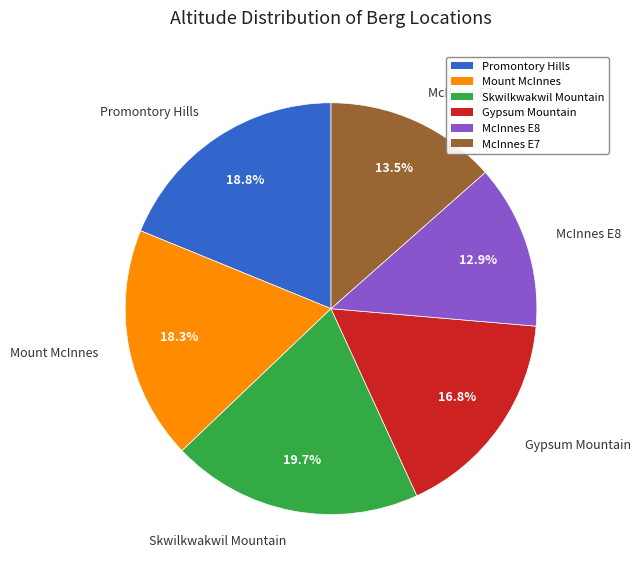

True or false: Gypsum Mountain accounts for 17% of the total.

True